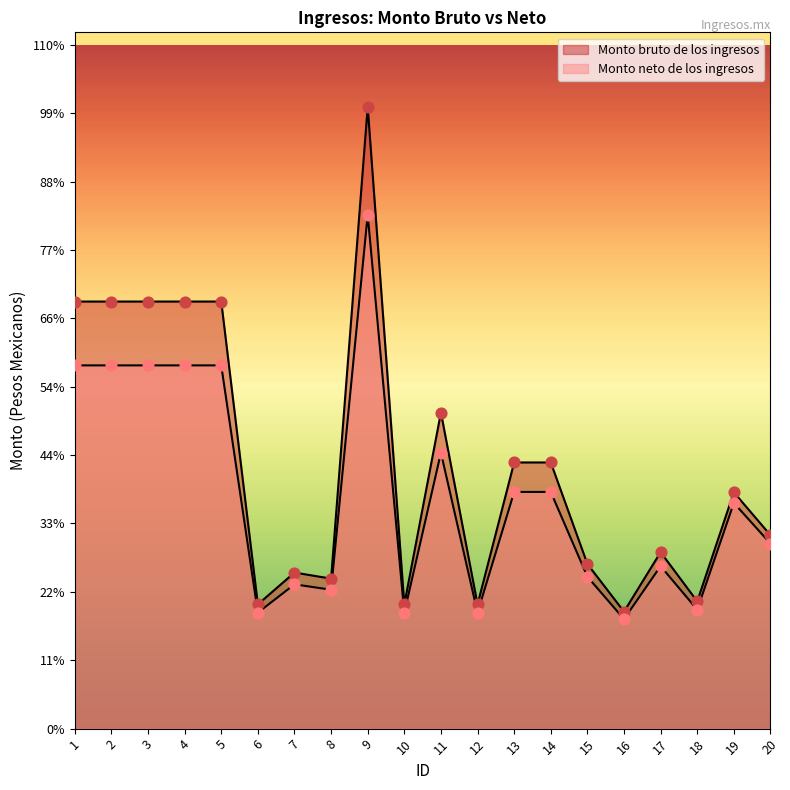

Which series has the largest total across all categories?

Monto bruto de los ingresos